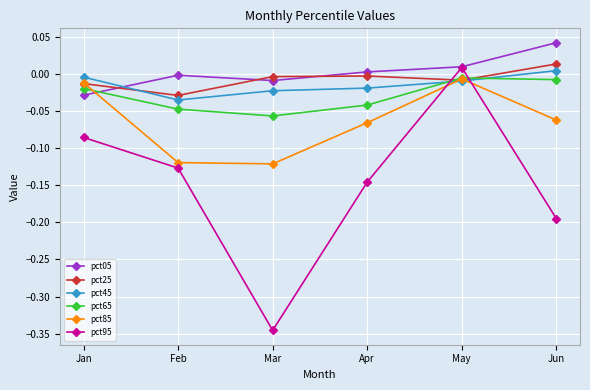

Which series has the largest total across all categories?

pct05